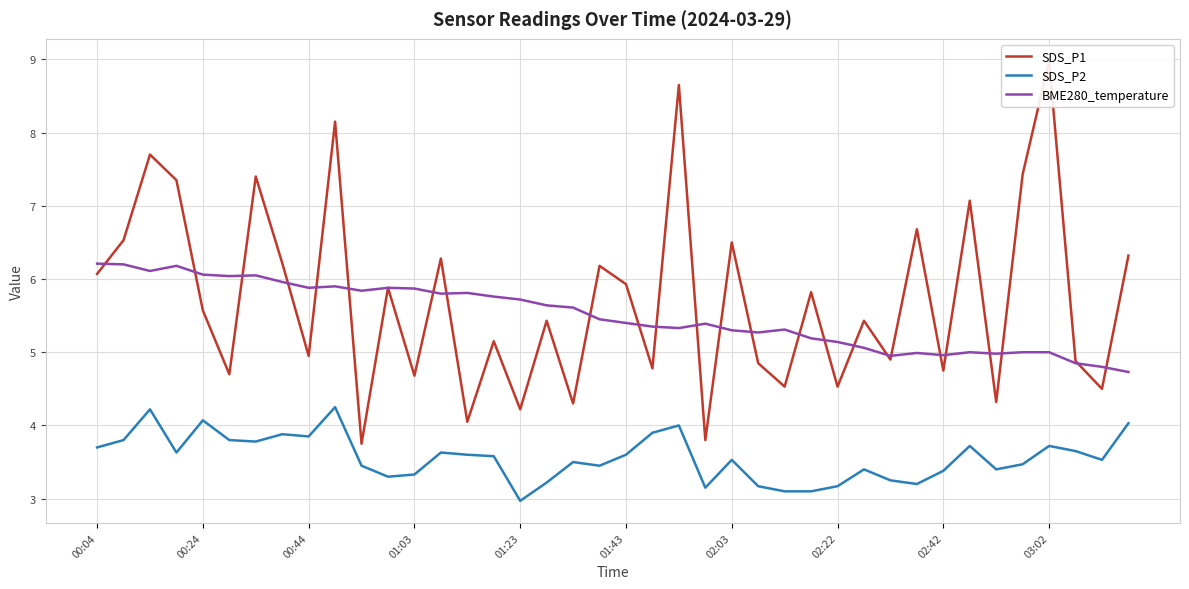

What is the maximum value for BME280_temperature?

6.2